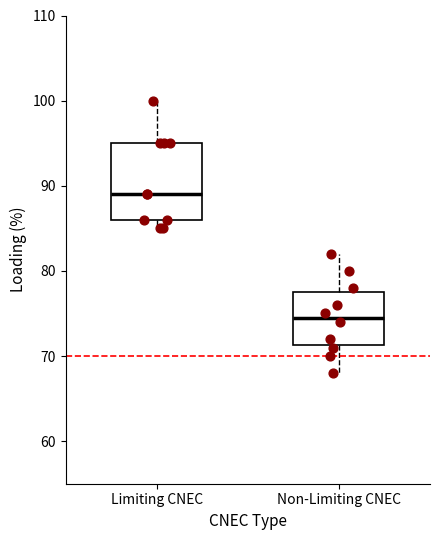

Reading left to right, transcribe this box plot: for each box, give where its median line is, the range the box spans, and where its two whiskers end, as read against the y-axis. The values are not printed on the chart, so give them approximately, as read against the axis.

Limiting CNEC: median 89, box 86 to 95, whiskers 85 to 100
Non-Limiting CNEC: median 75, box 71 to 78, whiskers 68 to 82